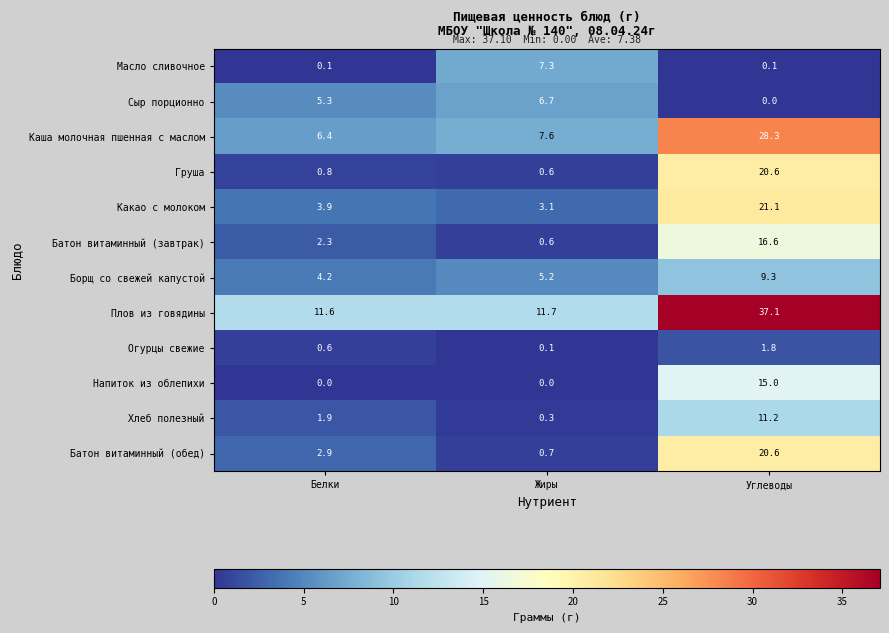

Which category has the highest value across all series?

Углеводы